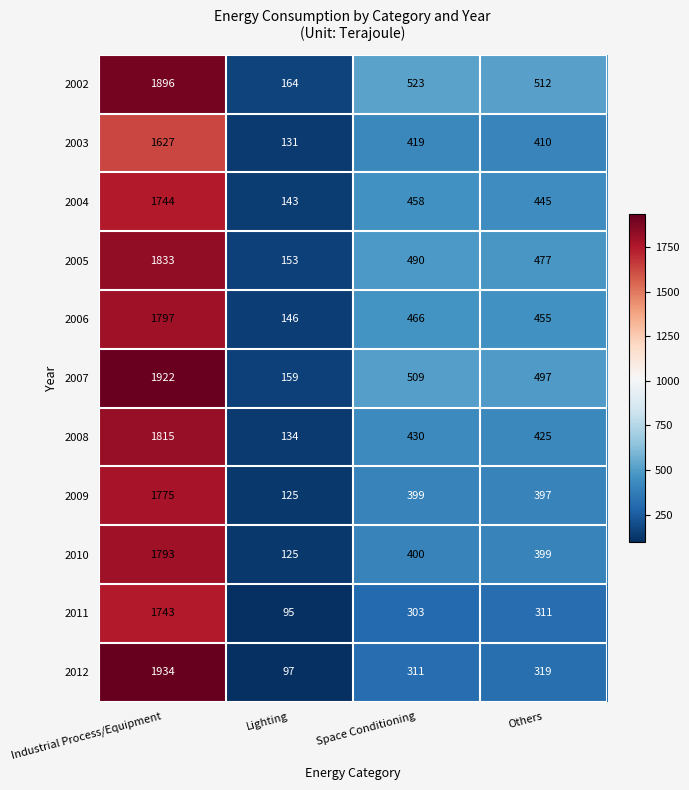

The 2004 series shows 257 at Others. True or false?

False